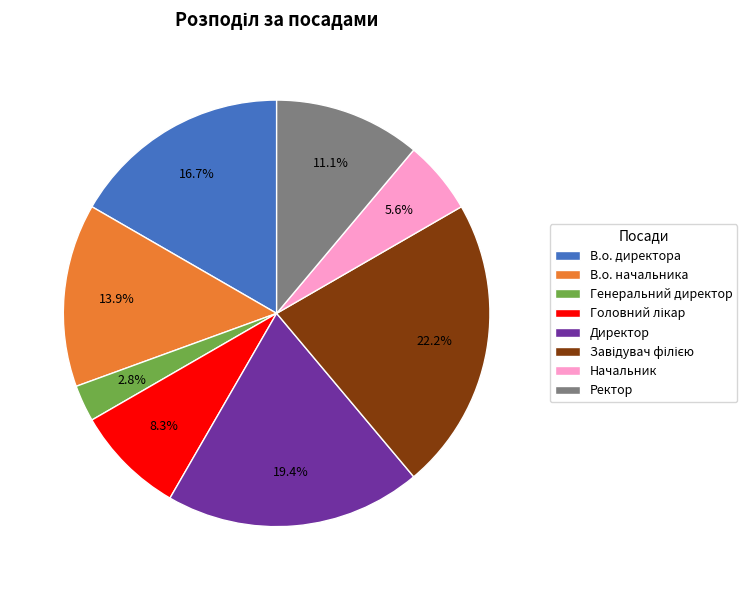

How much of the chart is everything except Ректор?

88.9%